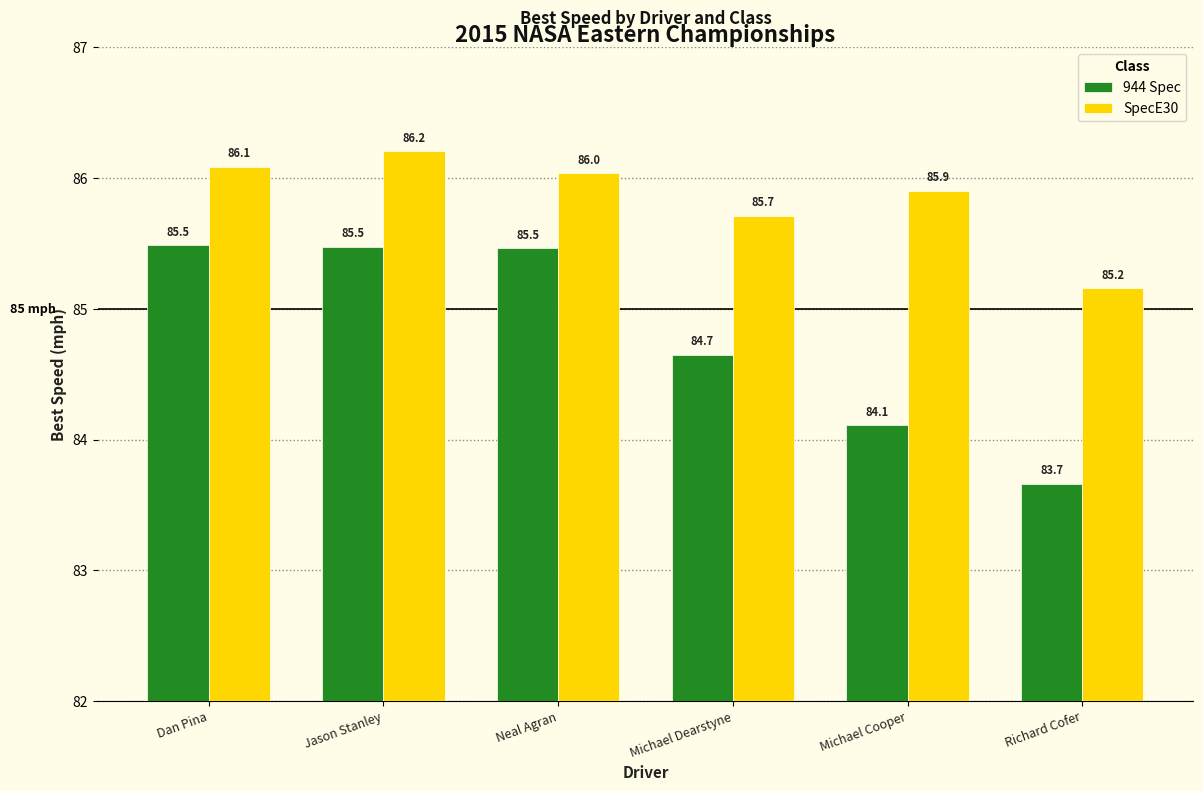

How many groups of bars are there?

6